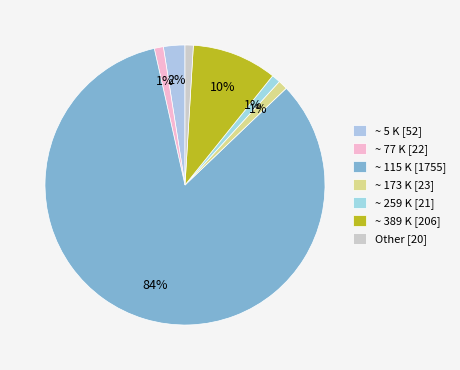

Count the number of slices in the pie.

7